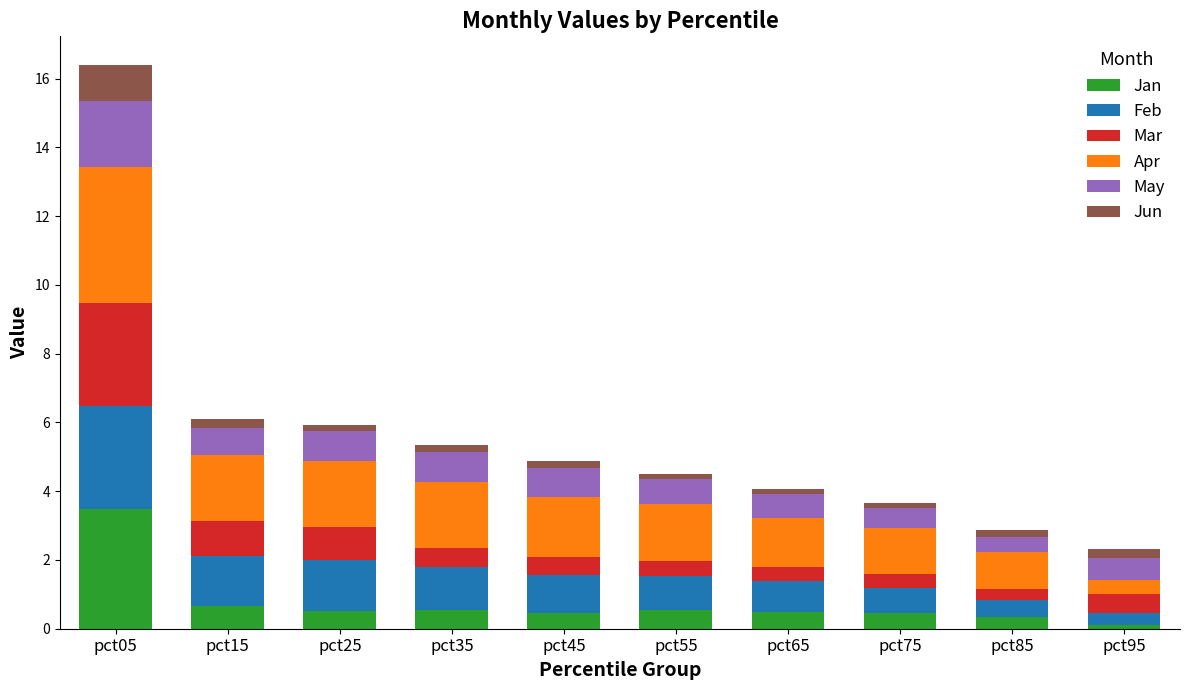

At which category is the sum across all series the highest?

pct05